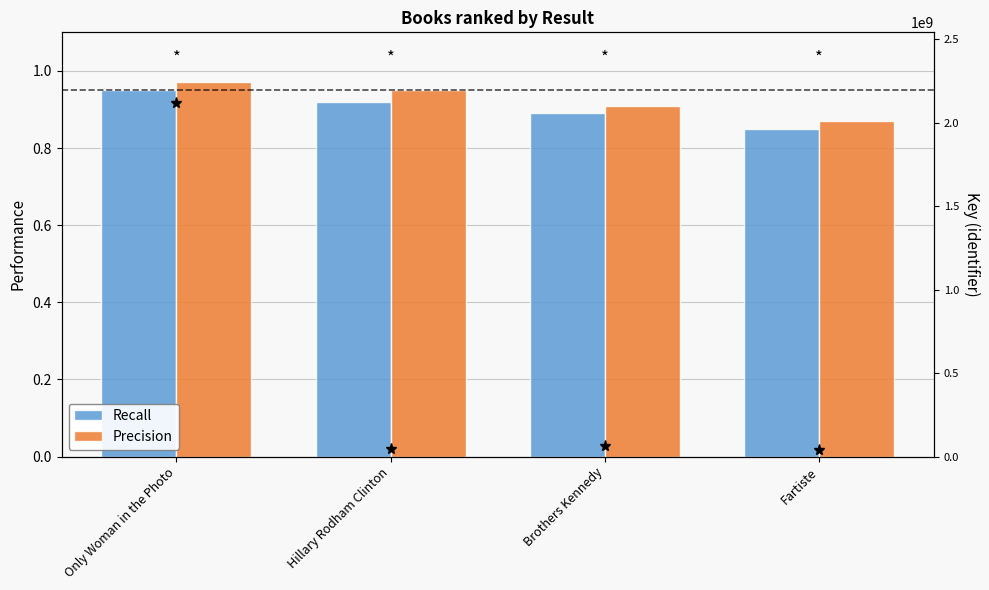

Reading right to left, extract all data points from this chart.

Recall: 0.8	0.9	0.9	0.9
Precision: 0.9	0.9	0.9	1.0
Key: 38405618.0	64188090.0	47644561.0	2116928781.0